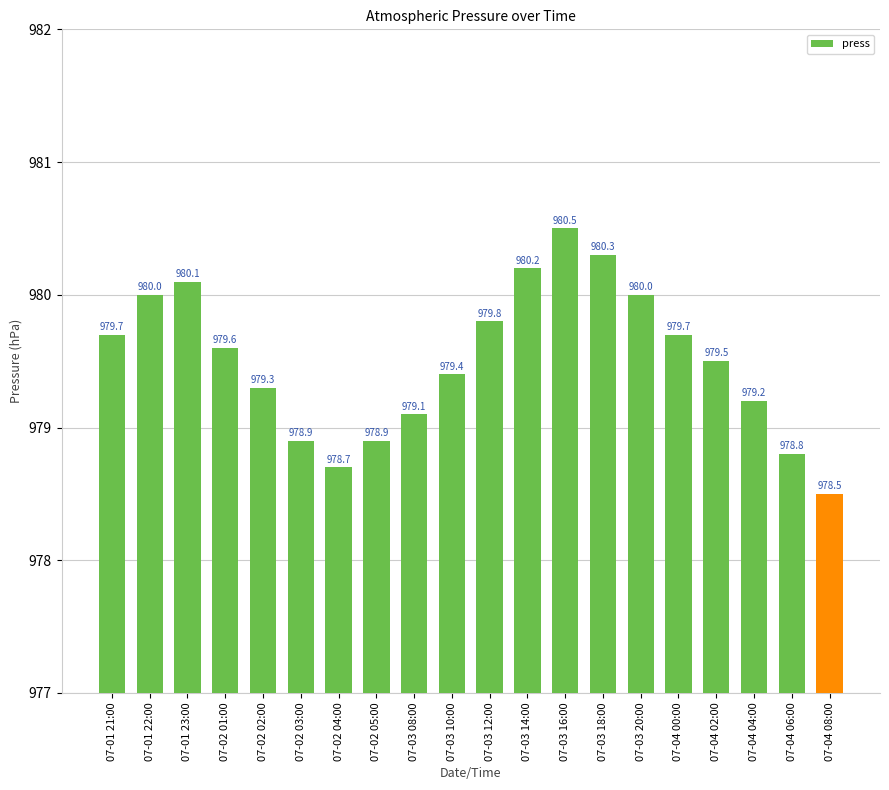

What is the difference between the second highest and second lowest values?

1.6